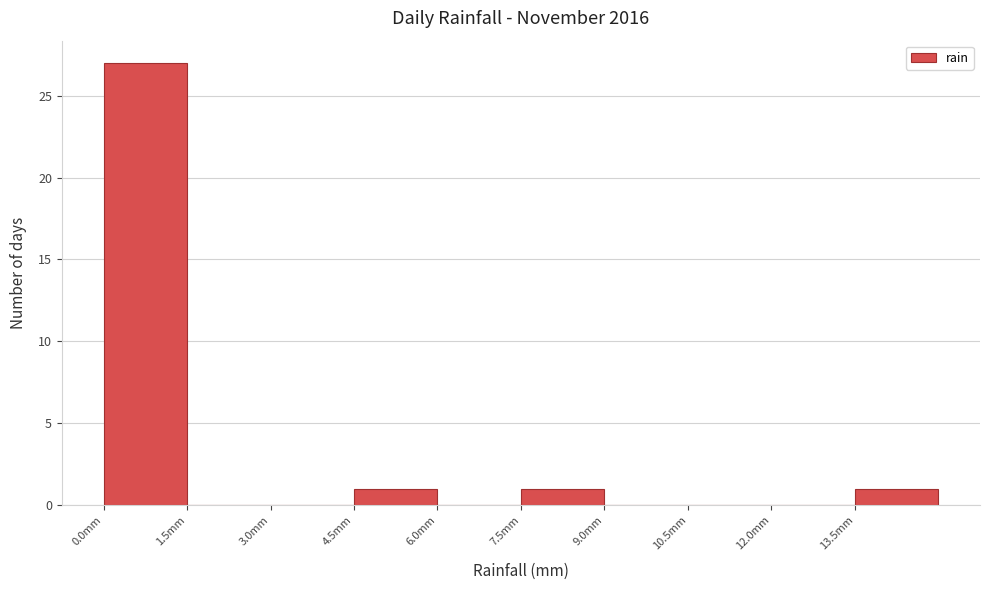

What is the height of the bar covering 4.5 to 6.0 on the x-axis? Neither the bar edges nor the heights are printed on the chart, so give them approximately, as read against the axes.

1